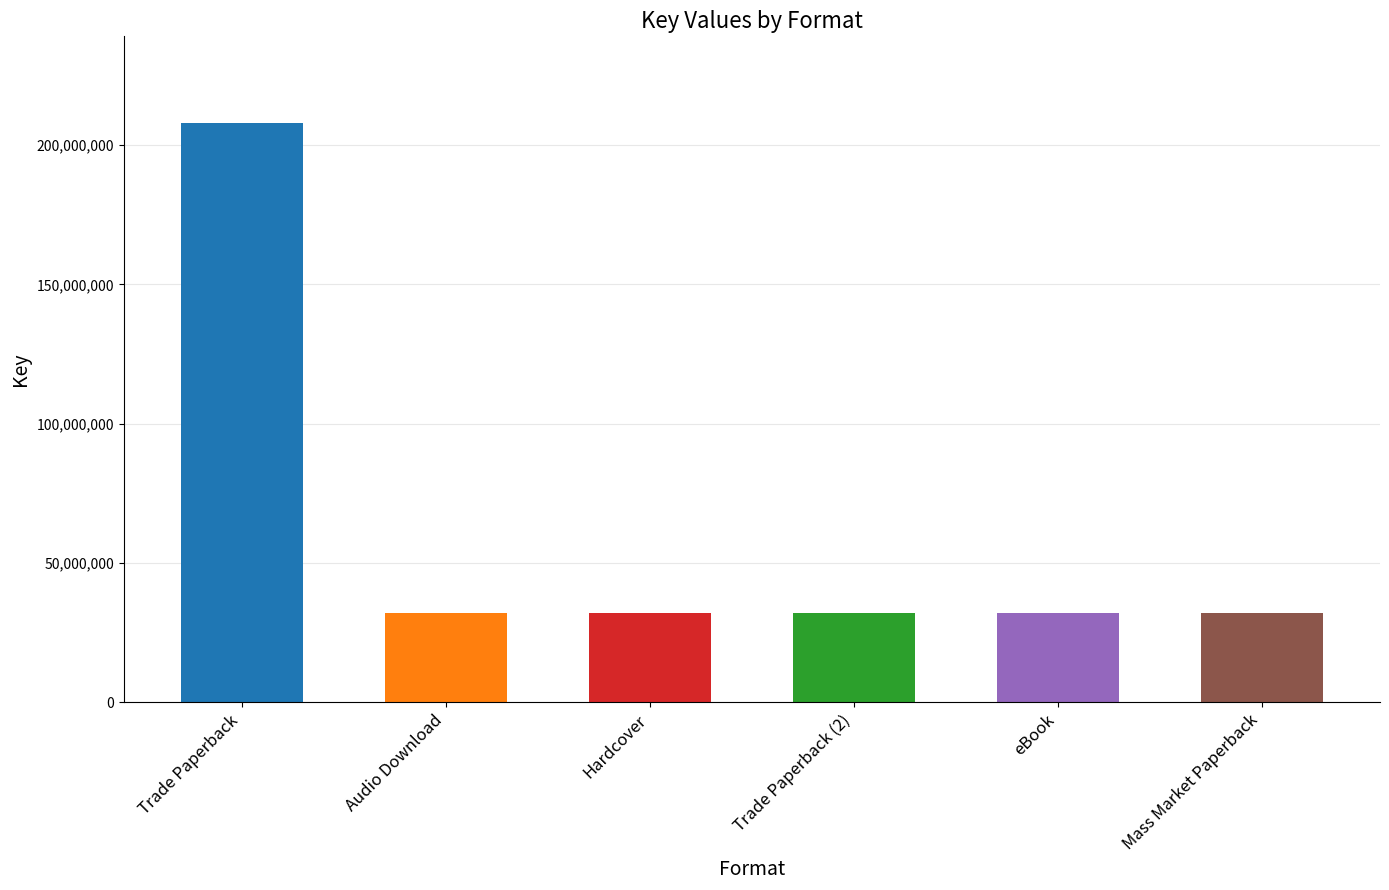

What is the label of the 4th bar from the right?

Hardcover